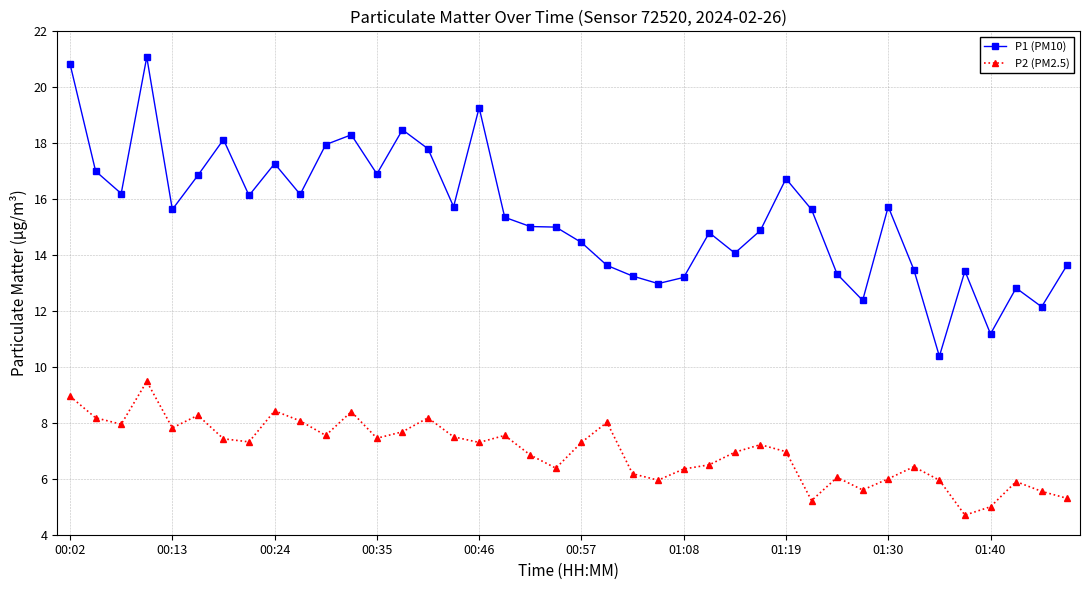

True or false: P1 (PM10) and P2 (PM2.5) intersect in this chart.

False